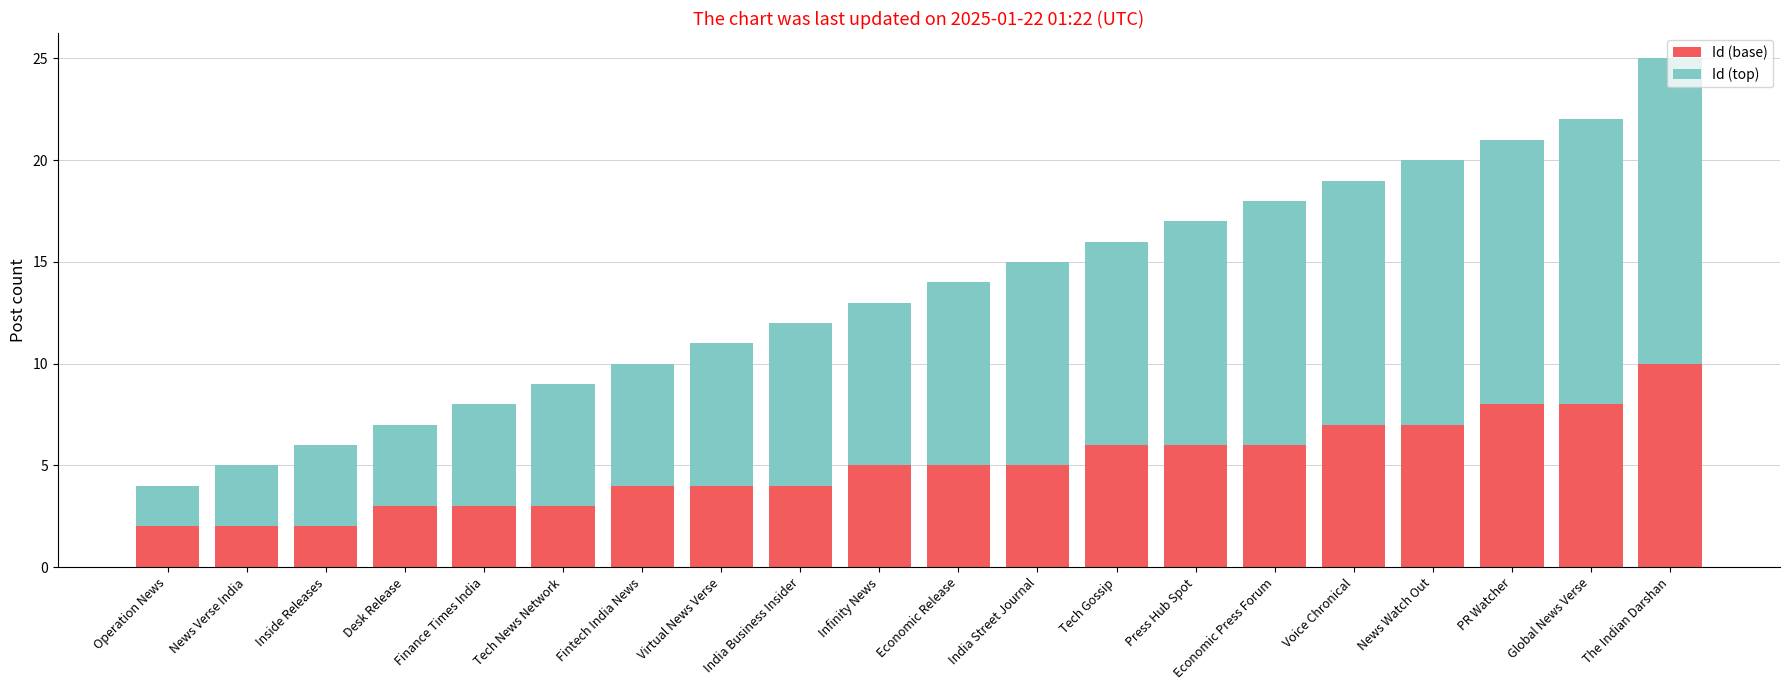

At which category is the sum across all series the highest?

The Indian Darshan